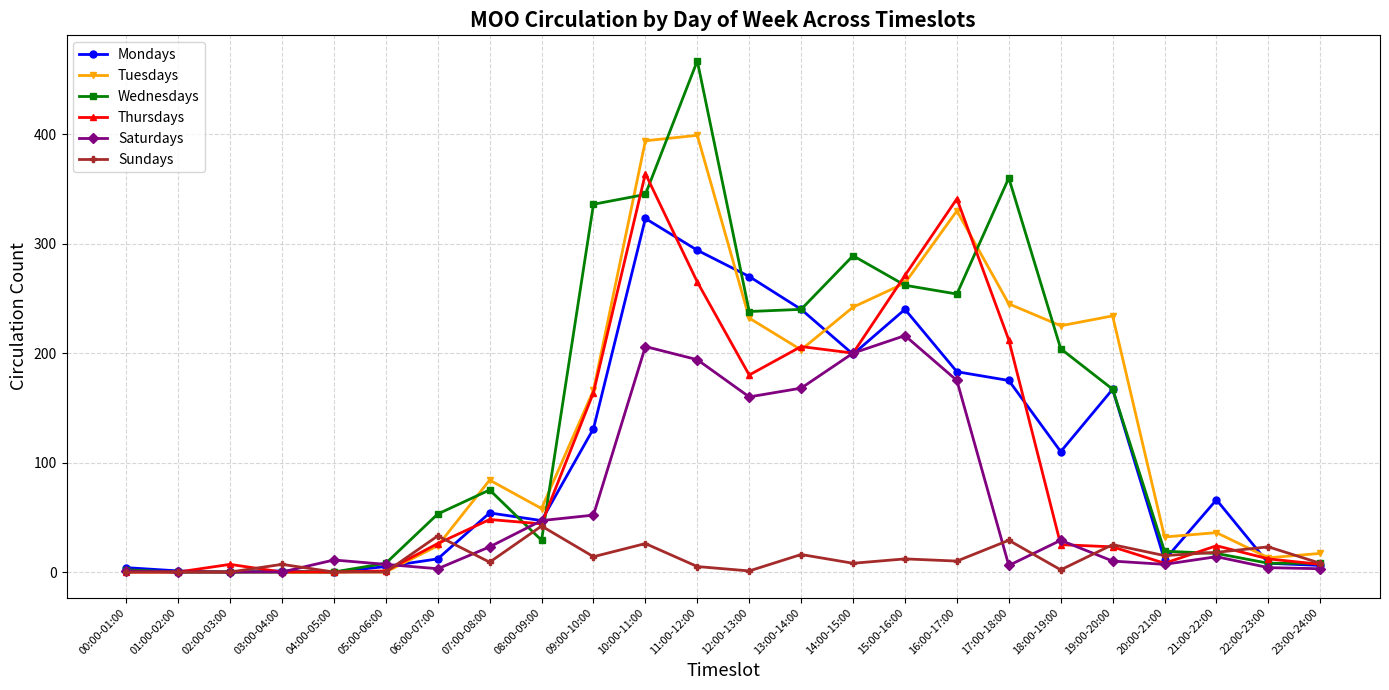

Where is Wednesdays nearest to the value 233?

12:00-13:00